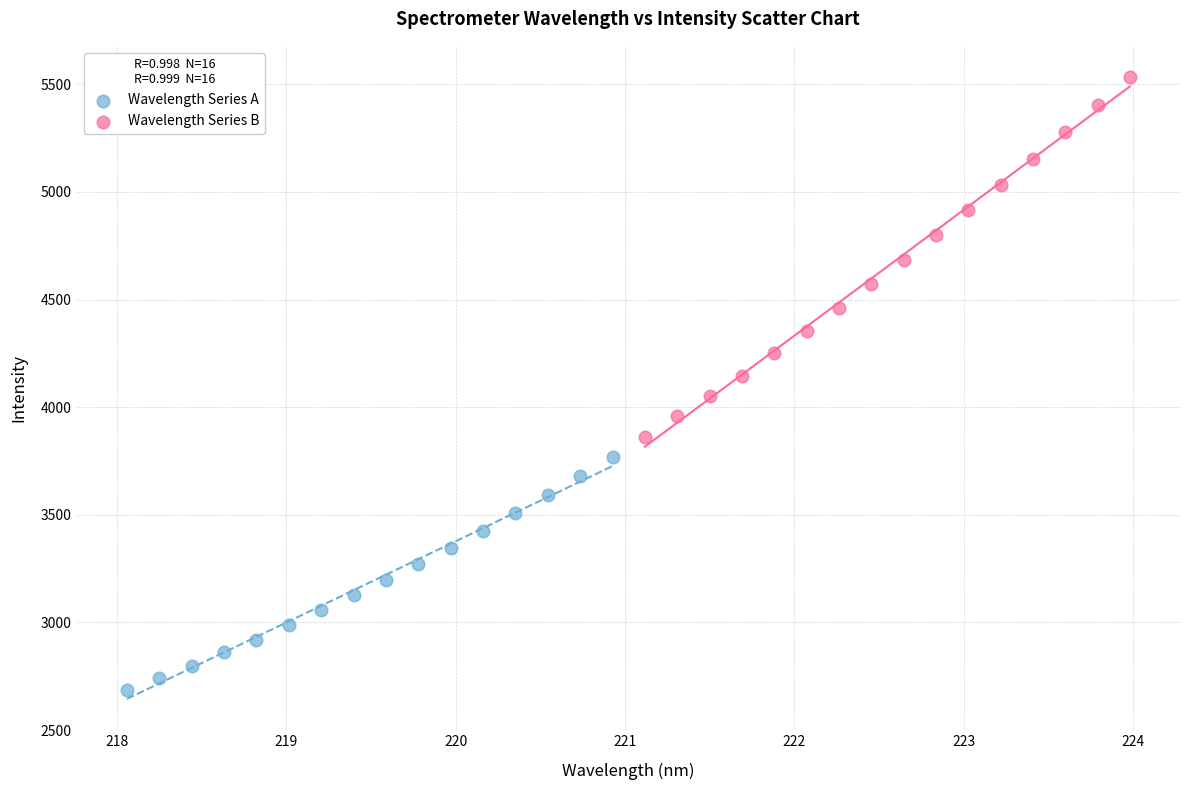

Which series contains the highest Y value?

Wavelength Series B